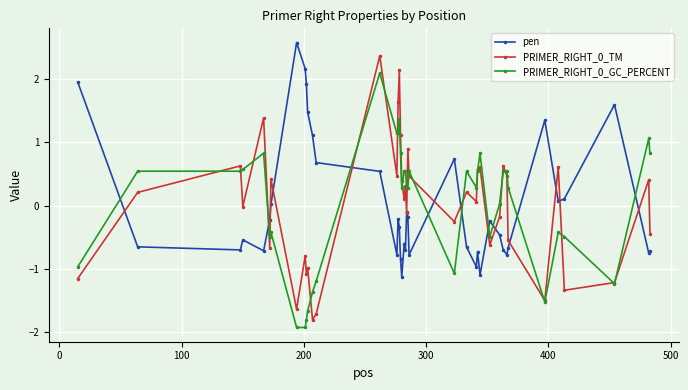

Does the chart display data point markers on the line(s)?

Yes